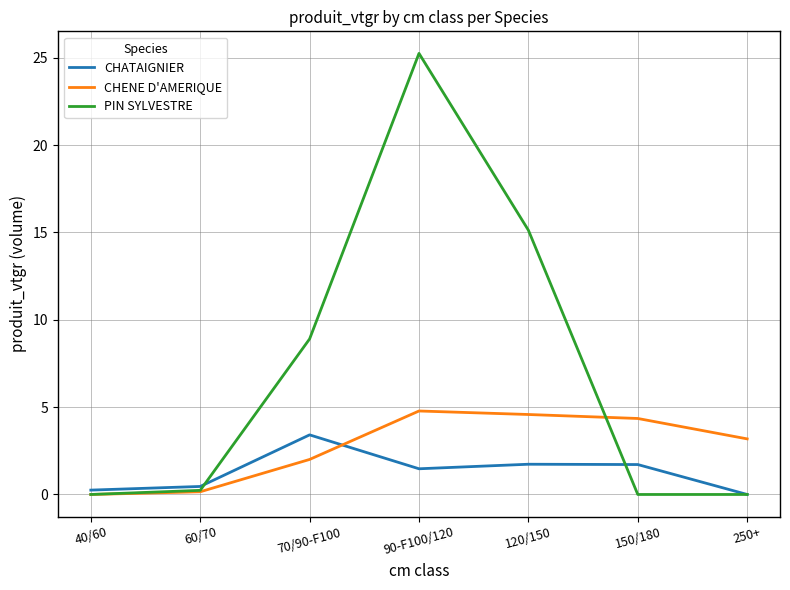

What position from the right is 90-F100/120?

4